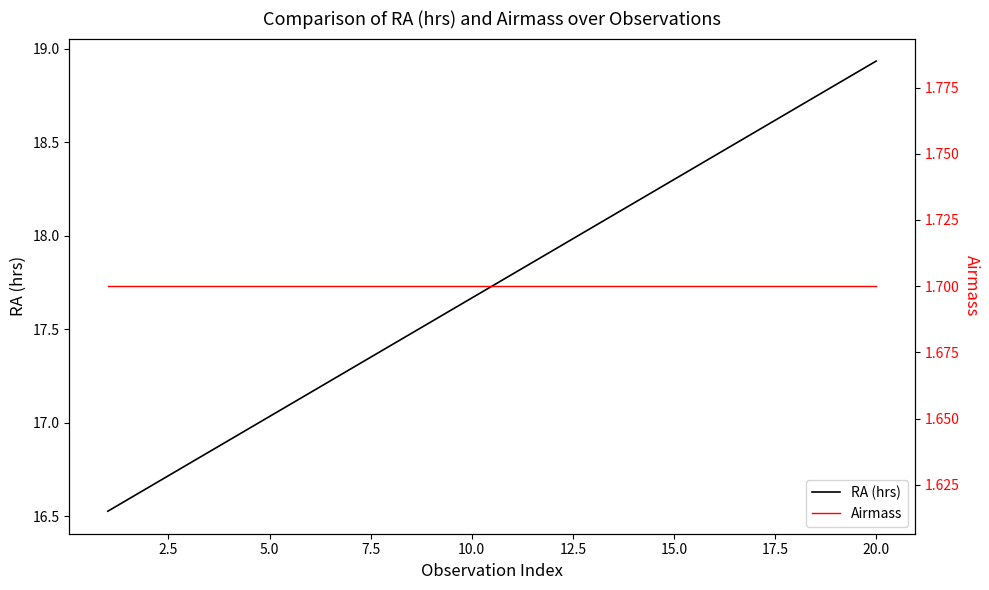

True or false: Airmass and RA (hrs) cross at least once.

False